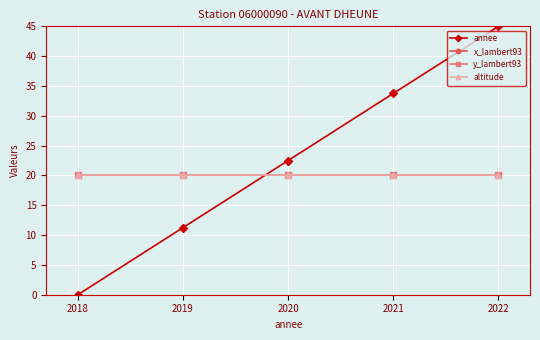

Is the value of altitude at 2022 greater than the value of x_lambert93 at 2020?

No